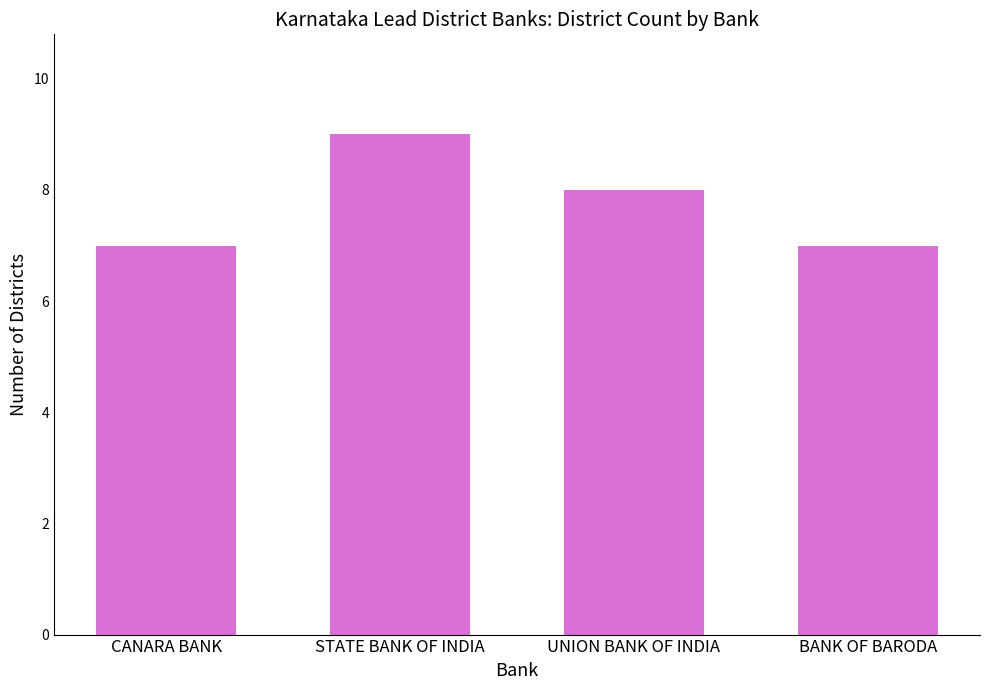

Where is the data nearest to the value 8?

UNION BANK OF INDIA